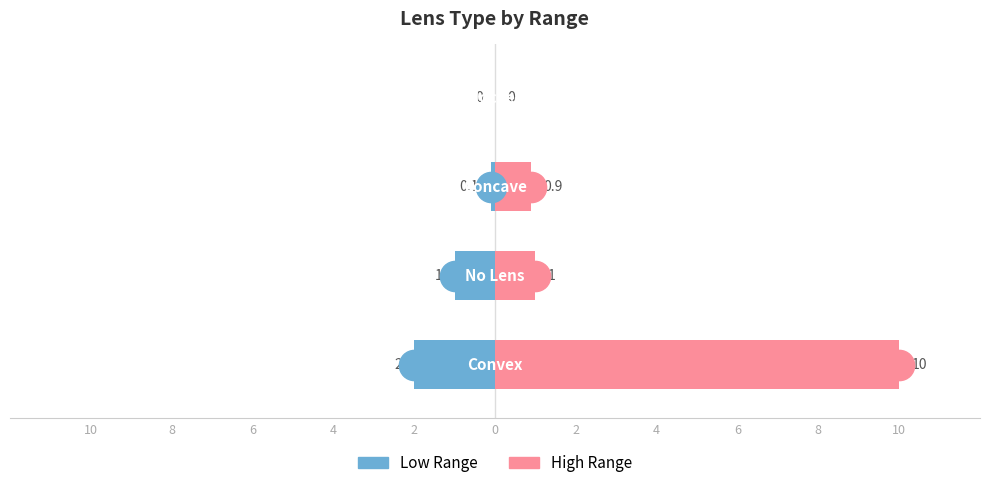

Rank the series by their average value, from lowest to highest.

Low Range, High Range